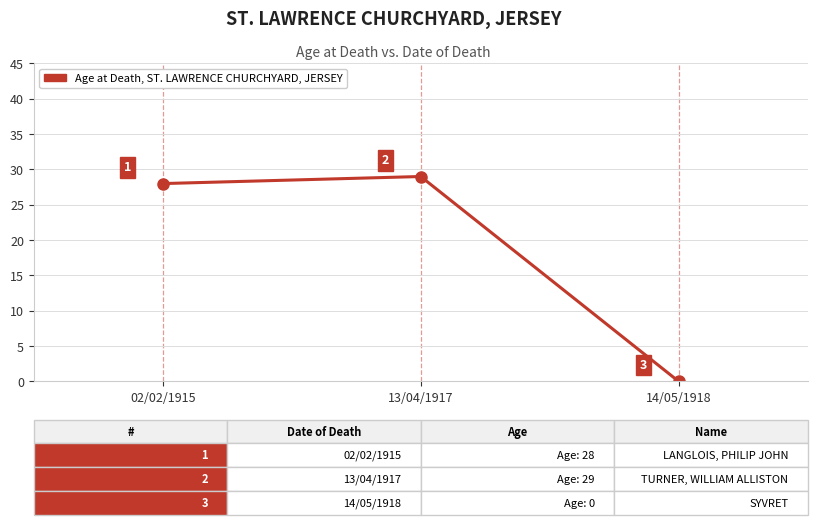

Is it true that the value at 13/04/1917 is 29?

True